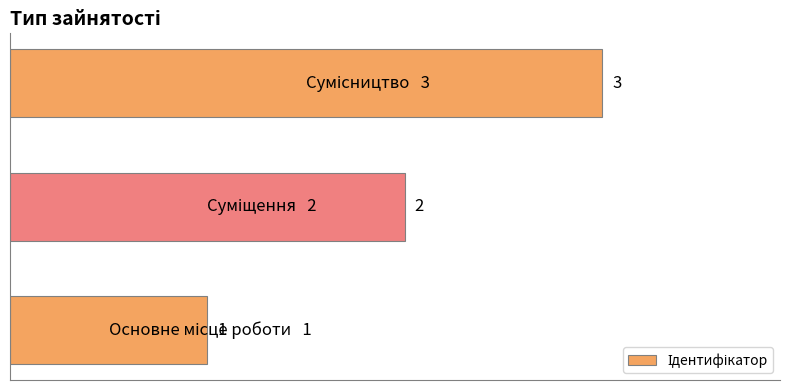

How many values are between 1 and 3?

3